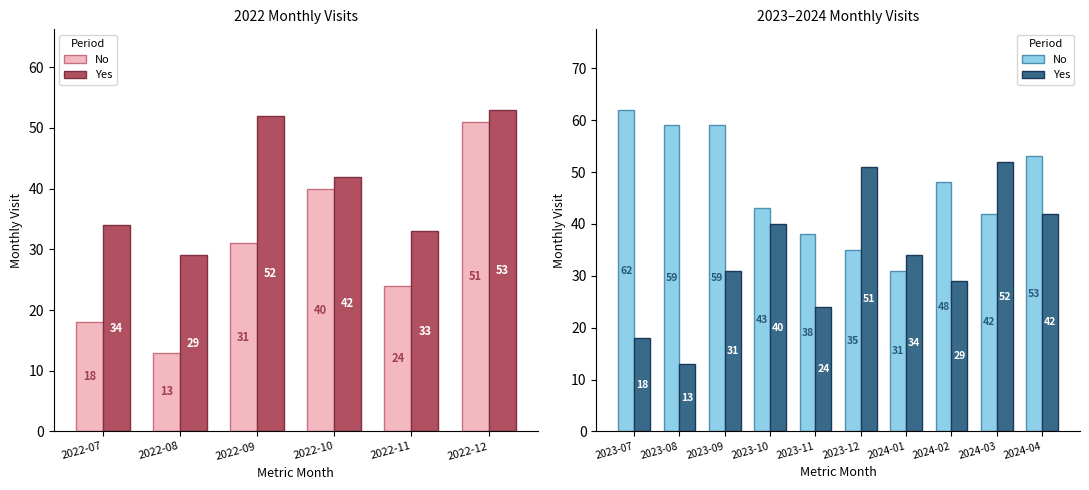

Is it true that Yes equals 71 at 2023-12?

False